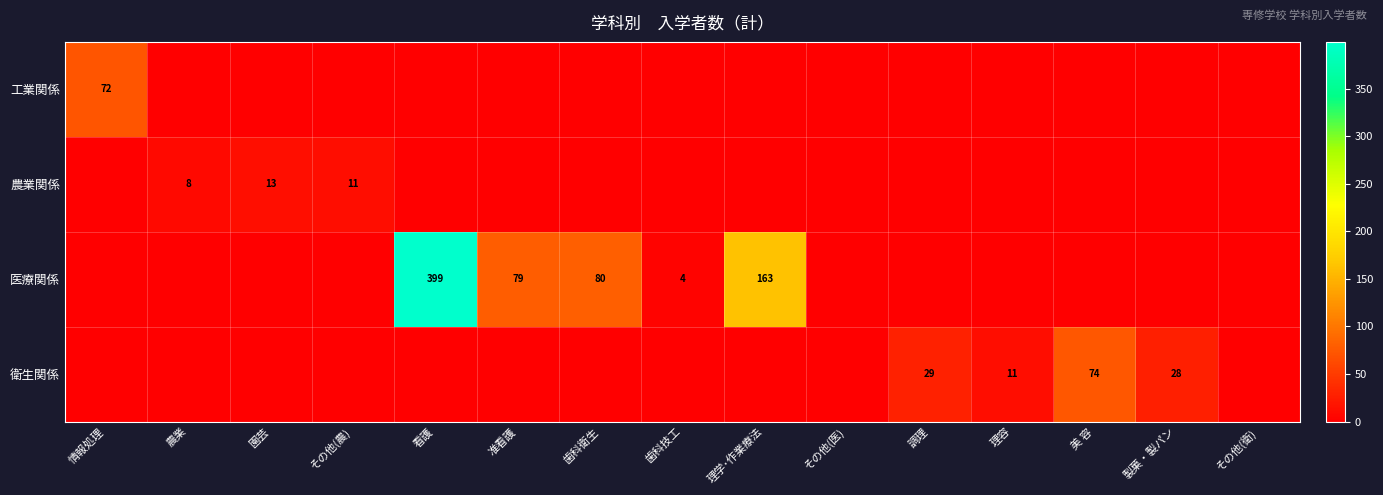

Is it true that 衛生関係 equals 11 at 理容?

True